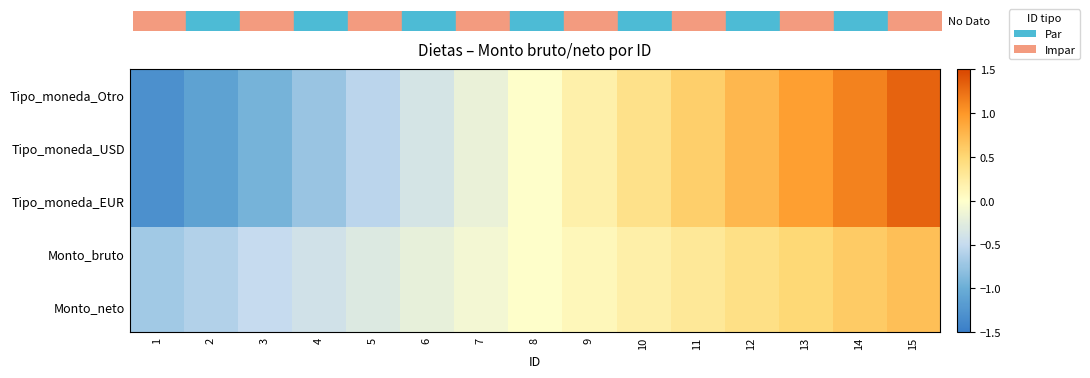

What is the spread (max minus min) of values at 13?

0.4